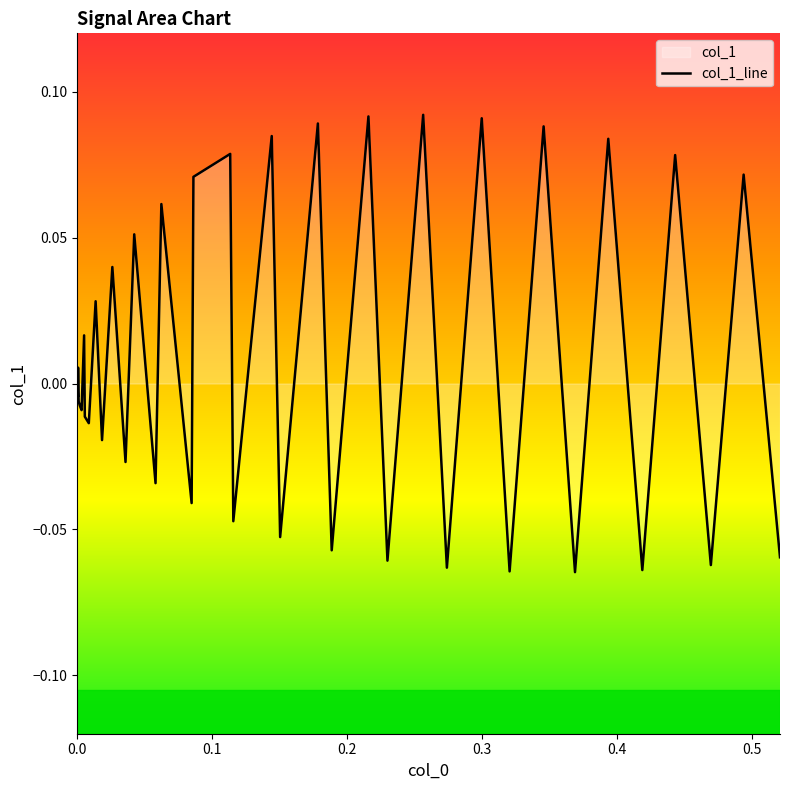

How many values exceed 0?

18